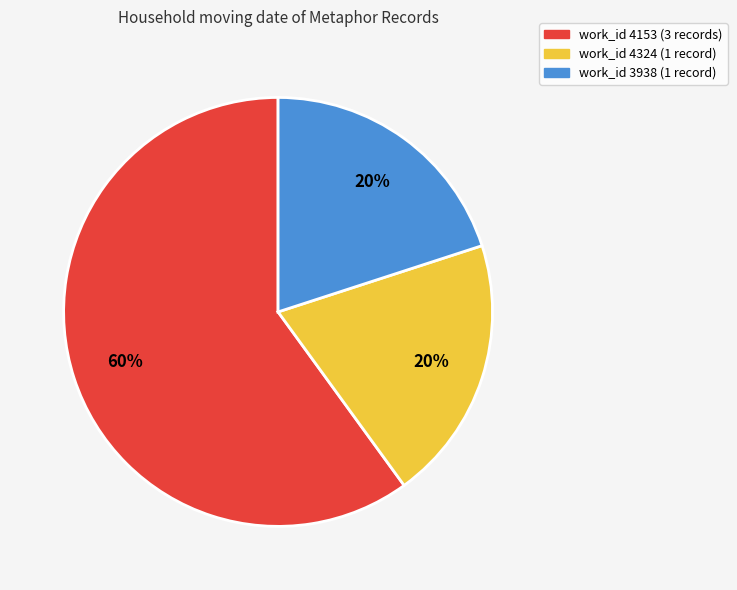

Is there a majority slice in this chart?

Yes